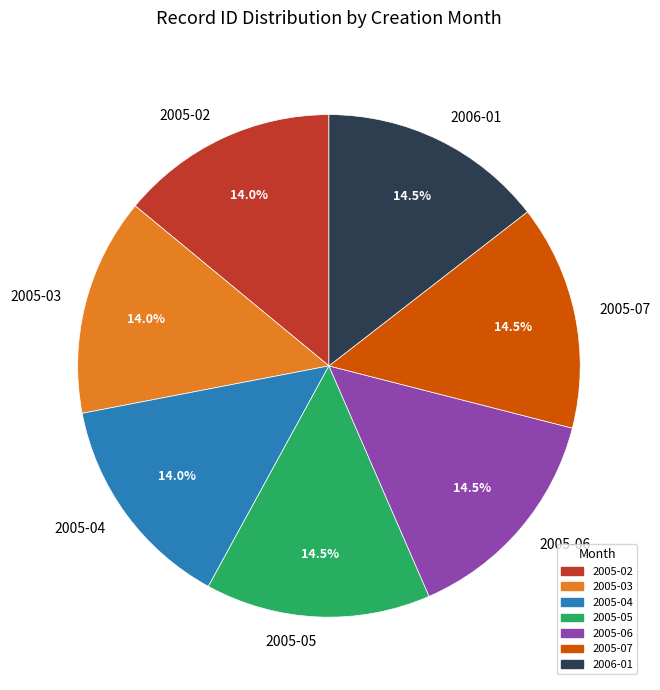

Does 2005-02 account for over 50% of the chart?

No